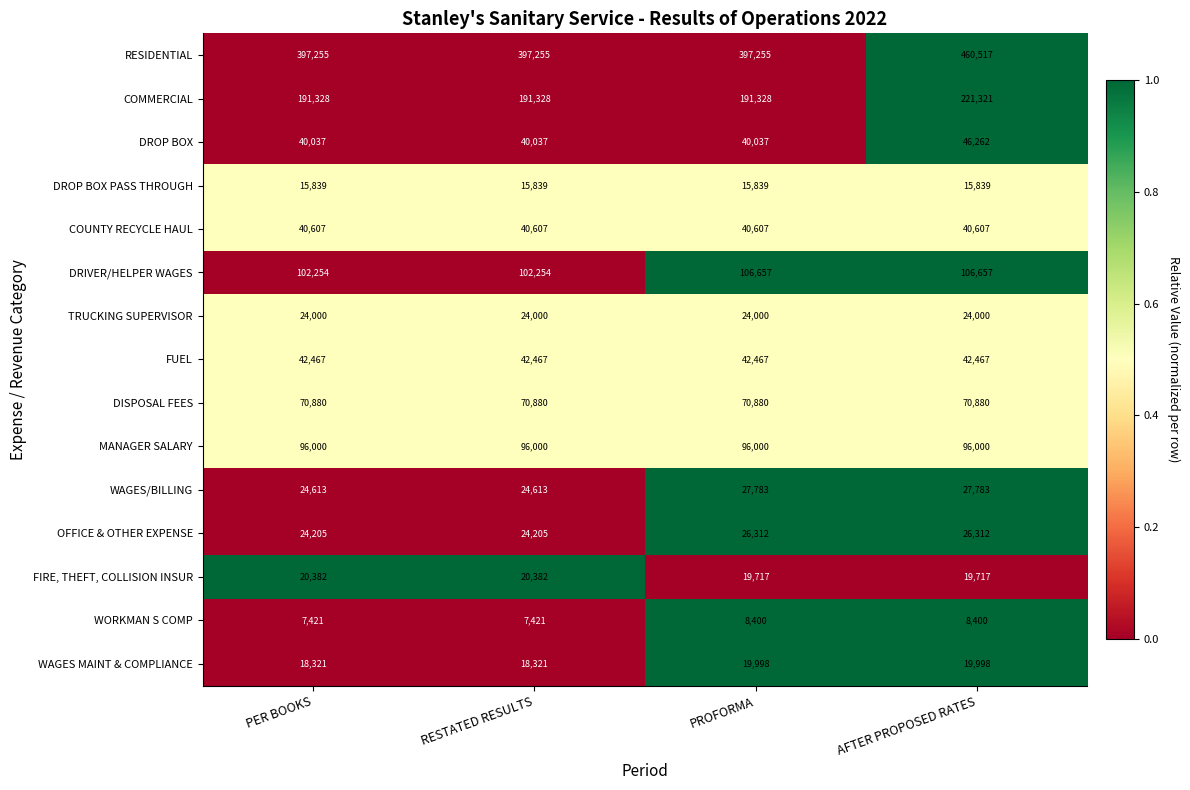

How many data points in FIRE, THEFT, COLLISION INSUR are less than 20382?

2